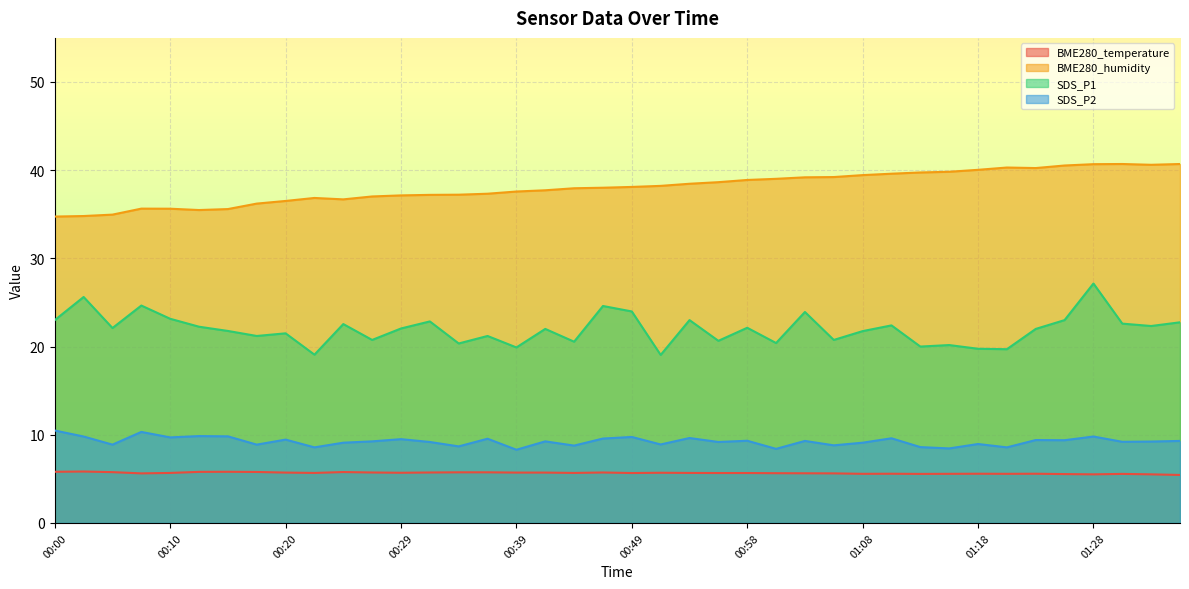

The value of SDS_P2 at 00:58 is 9.3. True or false?

True